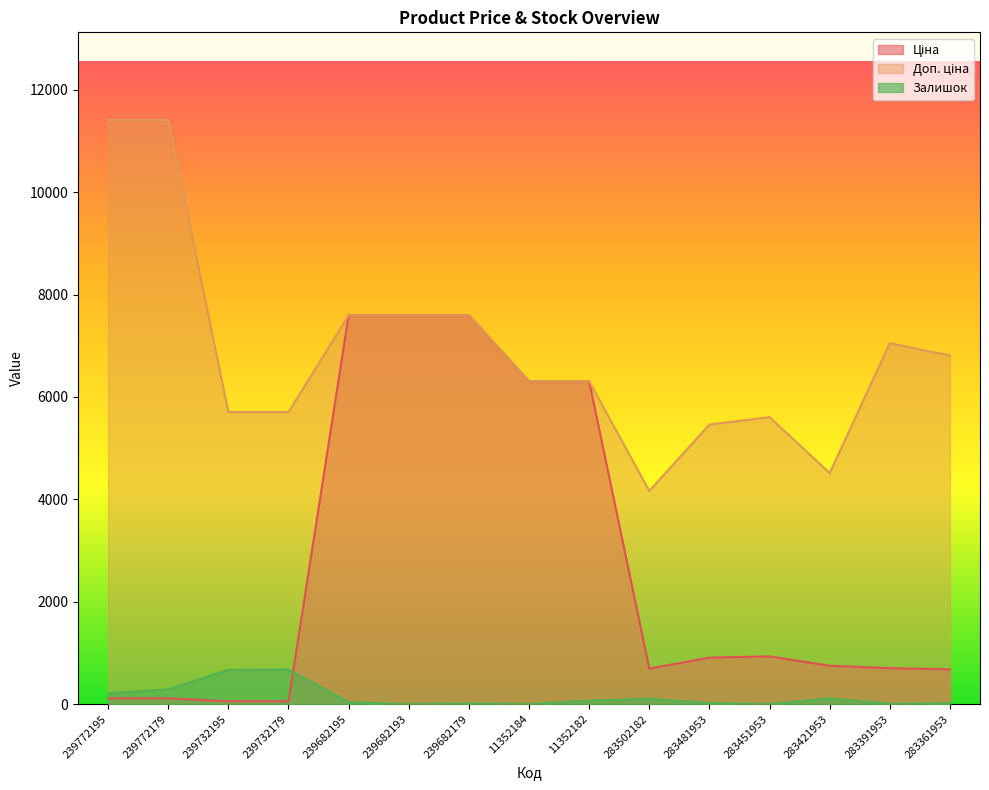

What is the spread (max minus min) of values at 283481953?

5438.3